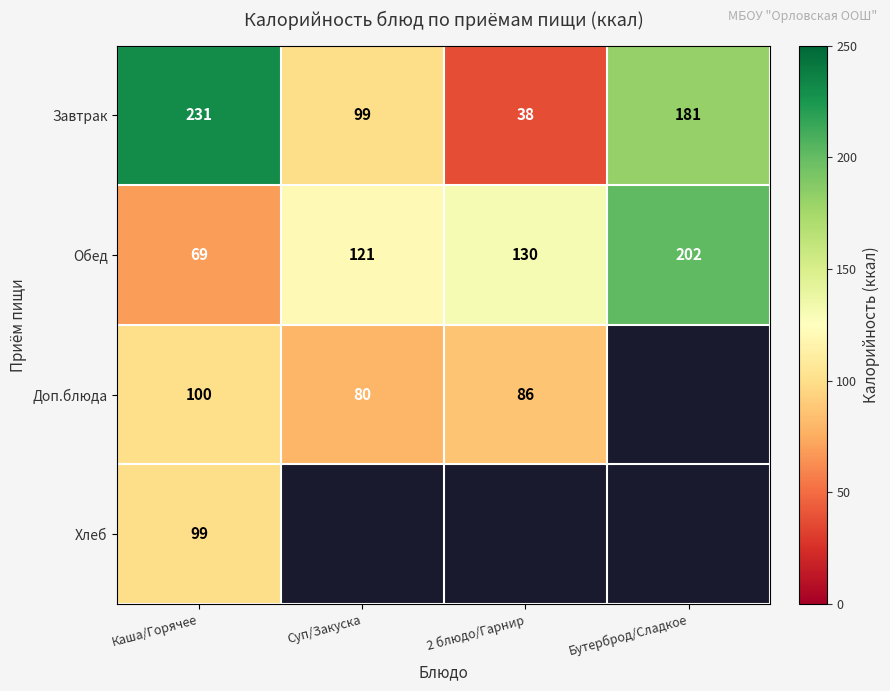

Rank the categories by Обед value from lowest to highest.

Каша/Горячее, Суп/Закуска, 2 блюдо/Гарнир, Бутерброд/Сладкое